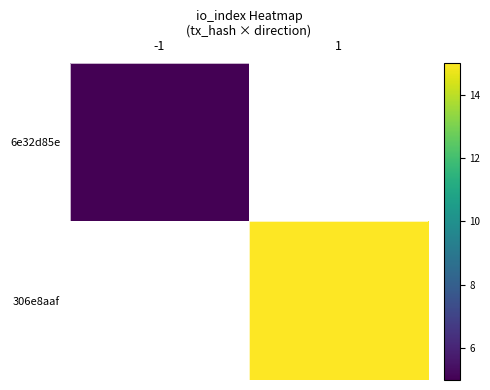

The 306e8aaf series shows 15.0 at 1. True or false?

True